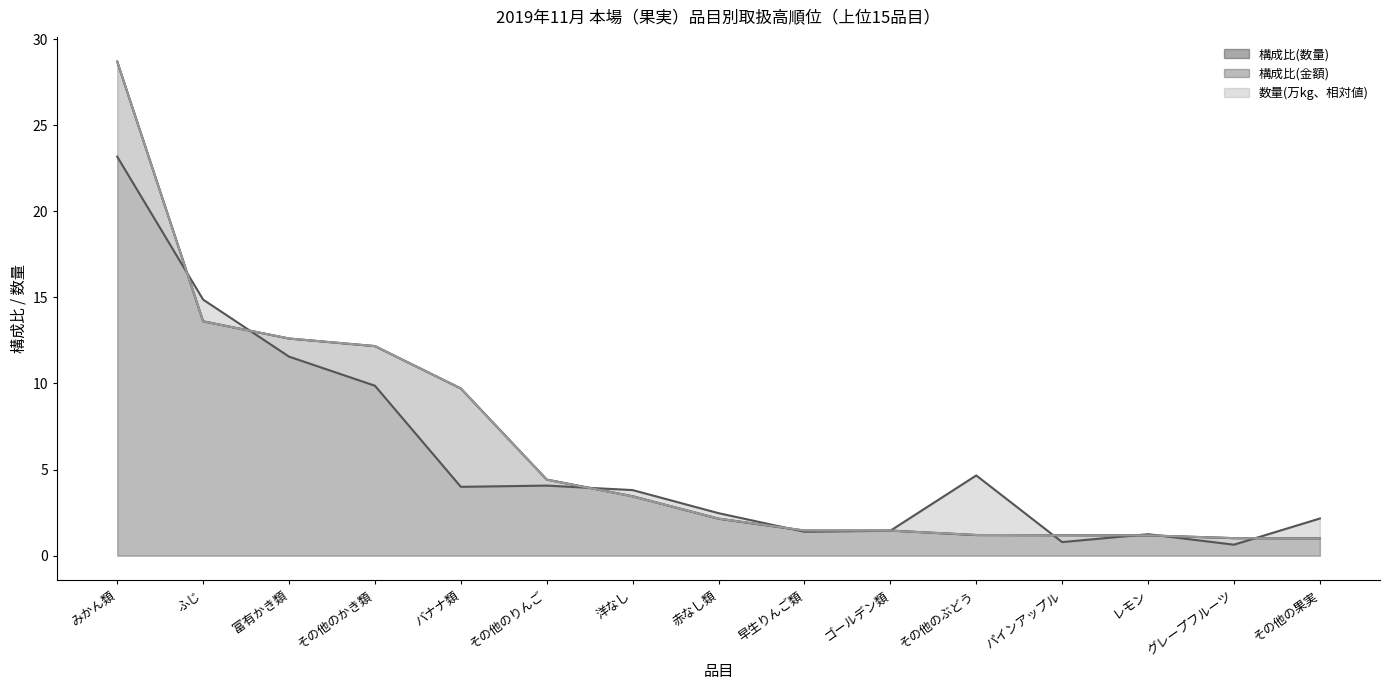

Which series changed the most between ふじ and 早生りんご類?

構成比(金額)